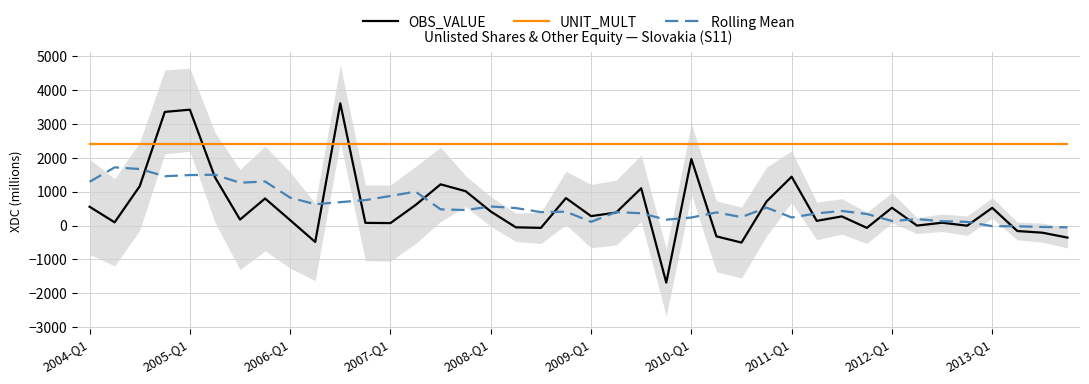

What is the sum of all UNIT_MULT values?

96125.6